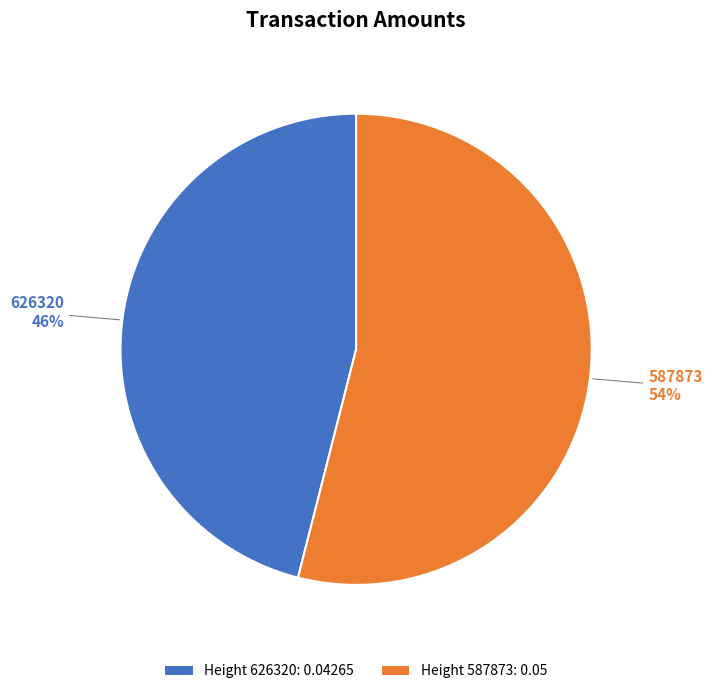

Is the sum of Height 587873: 0.05 and Height 626320: 0.04265 greater than half?

Yes